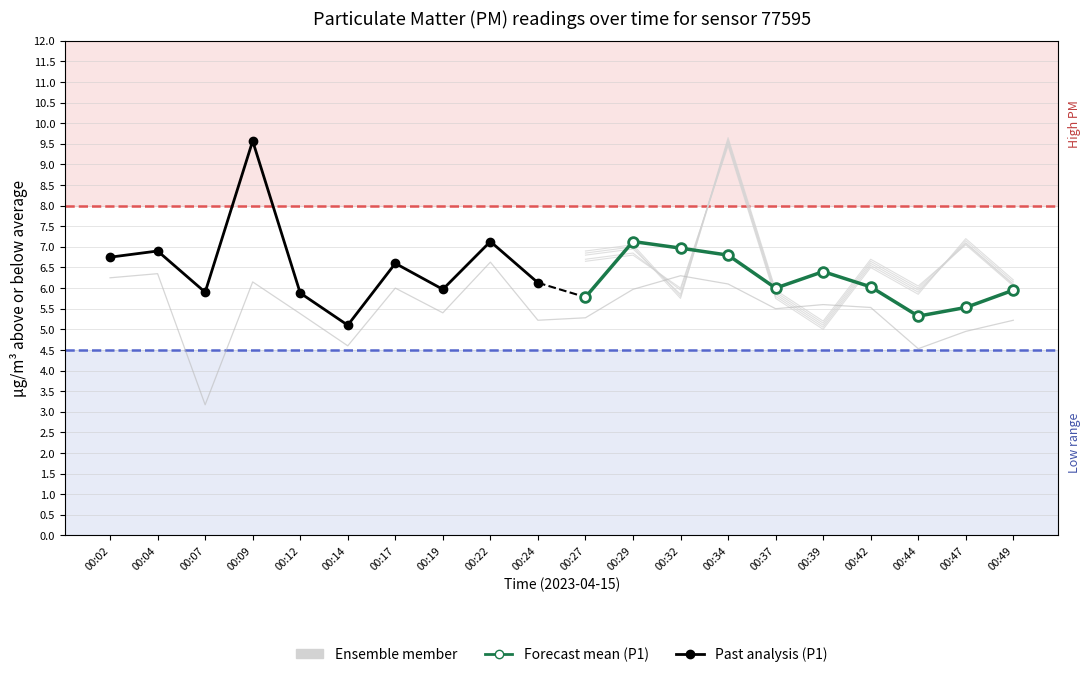

True or false: Past analysis has a value of 3.6 at 00:24.

False